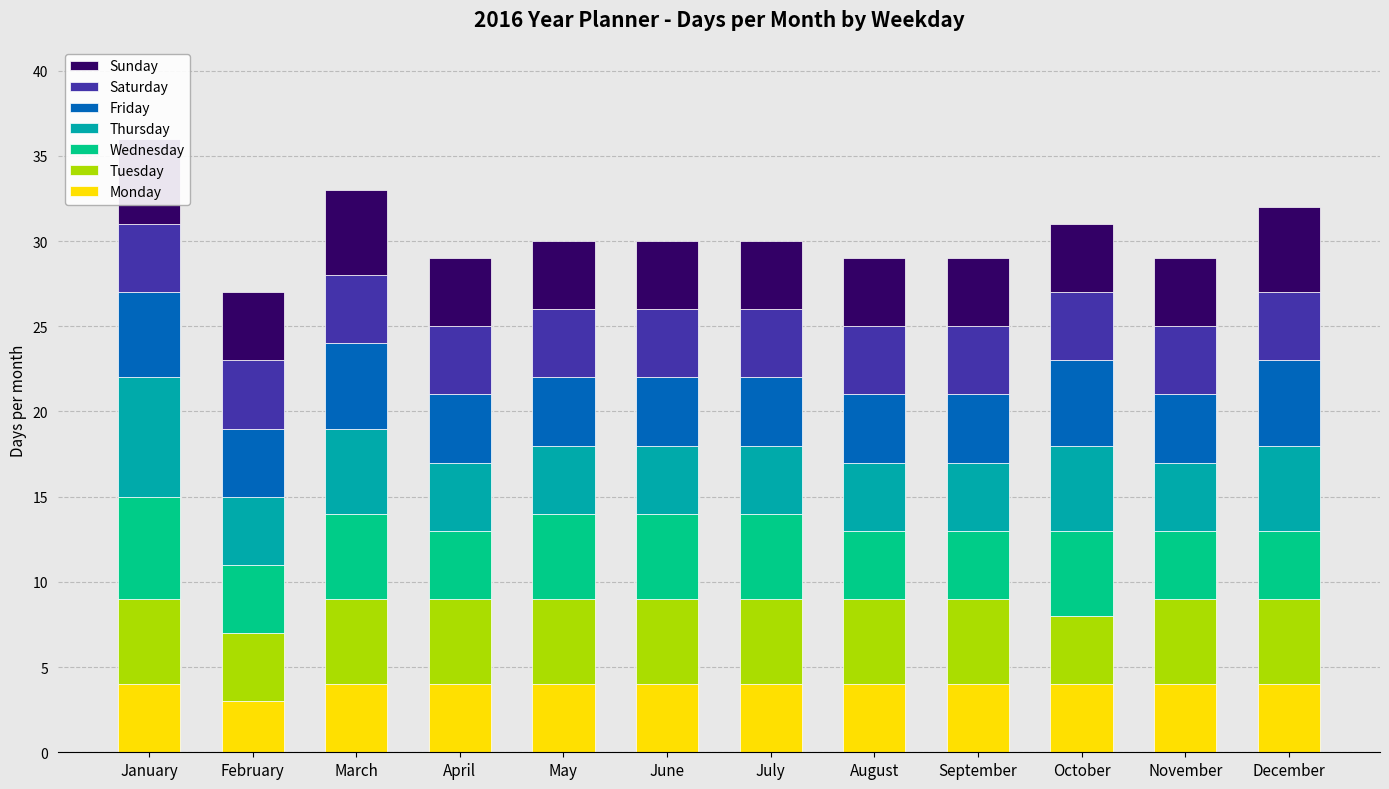

What is the spread (max minus min) of values at October?

1